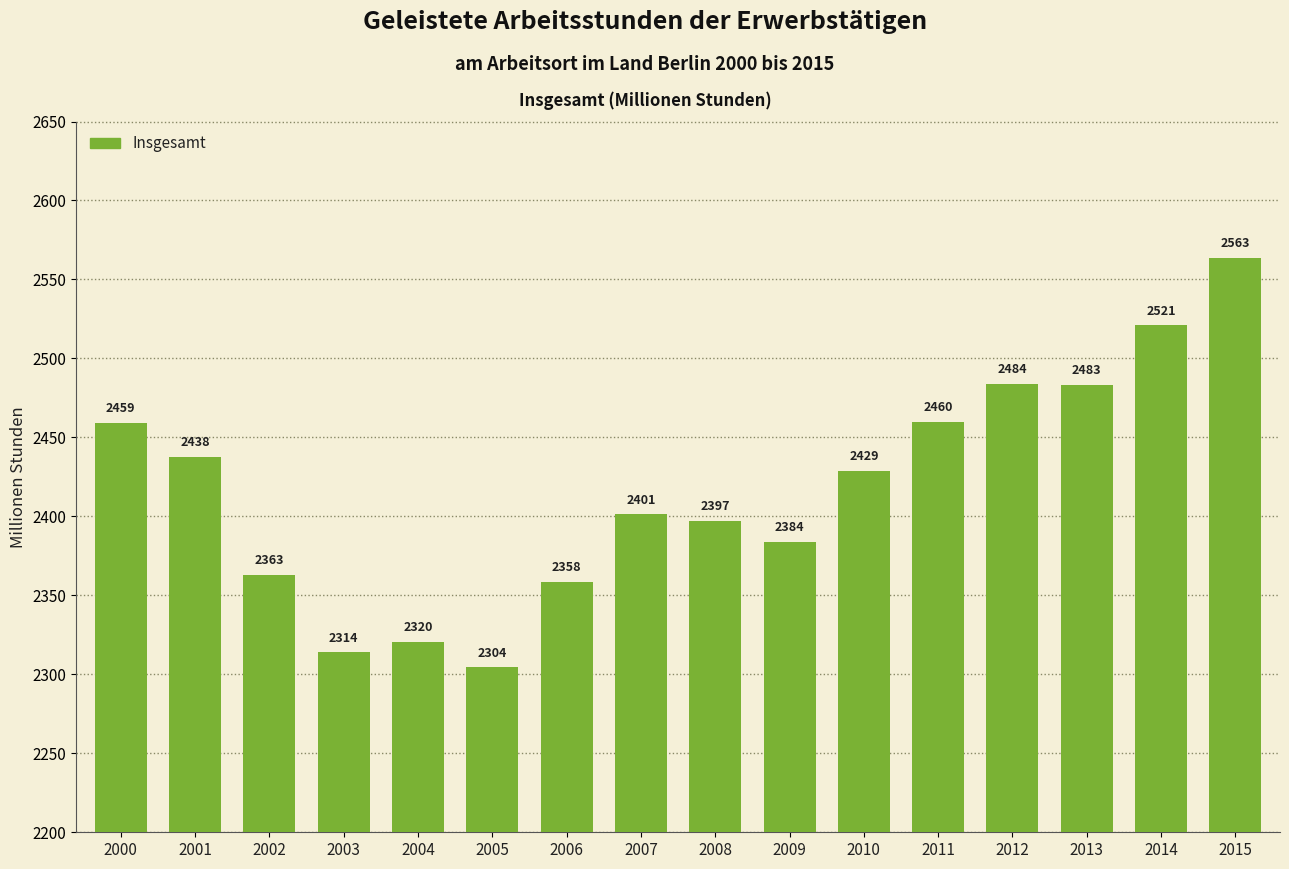

At which label is the value closest to 2433?

2010